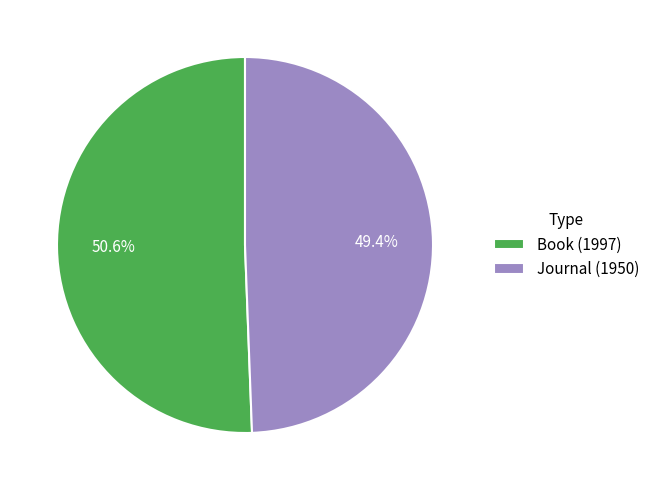

Count the number of slices in the pie.

2